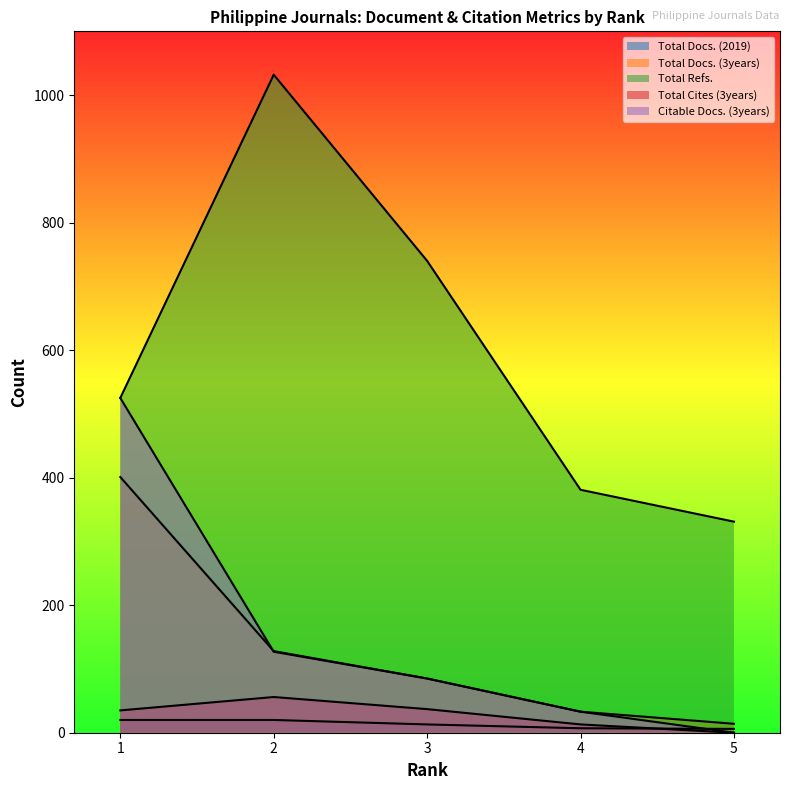

What is the value of the Citable Docs. (3years) point at the 2nd from the left?

127